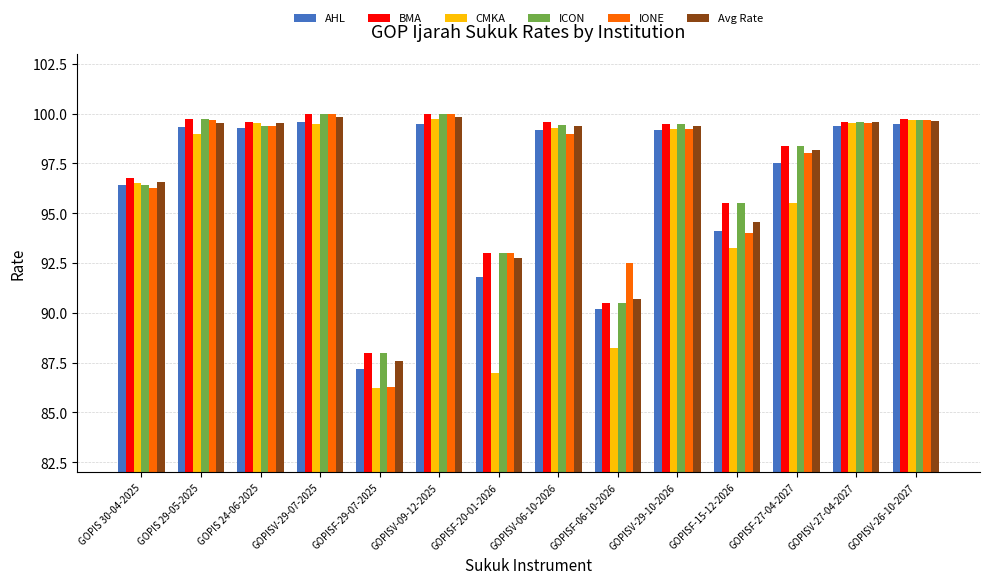

What position from the left is GOPIS 29-05-2025?

2